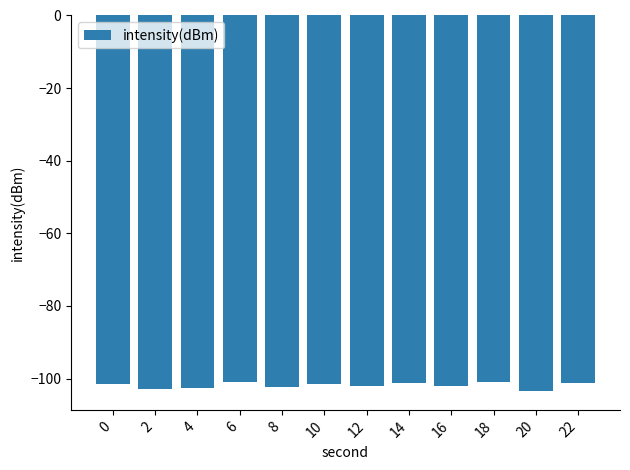

What is the difference between the maximum and minimum values?

2.4